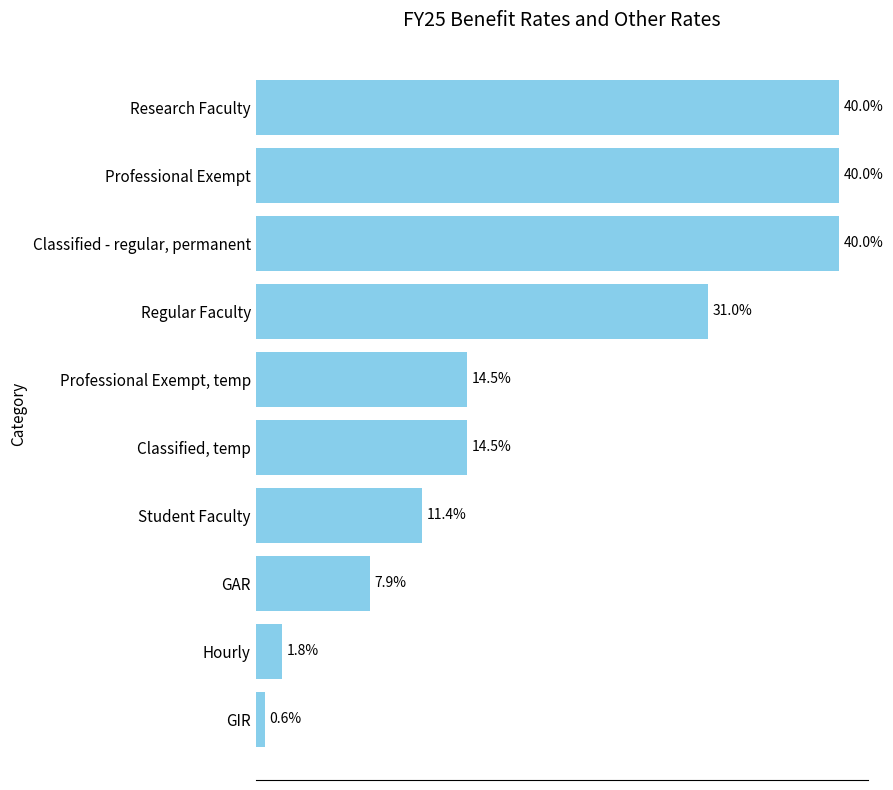

Are the bars horizontal?

Yes